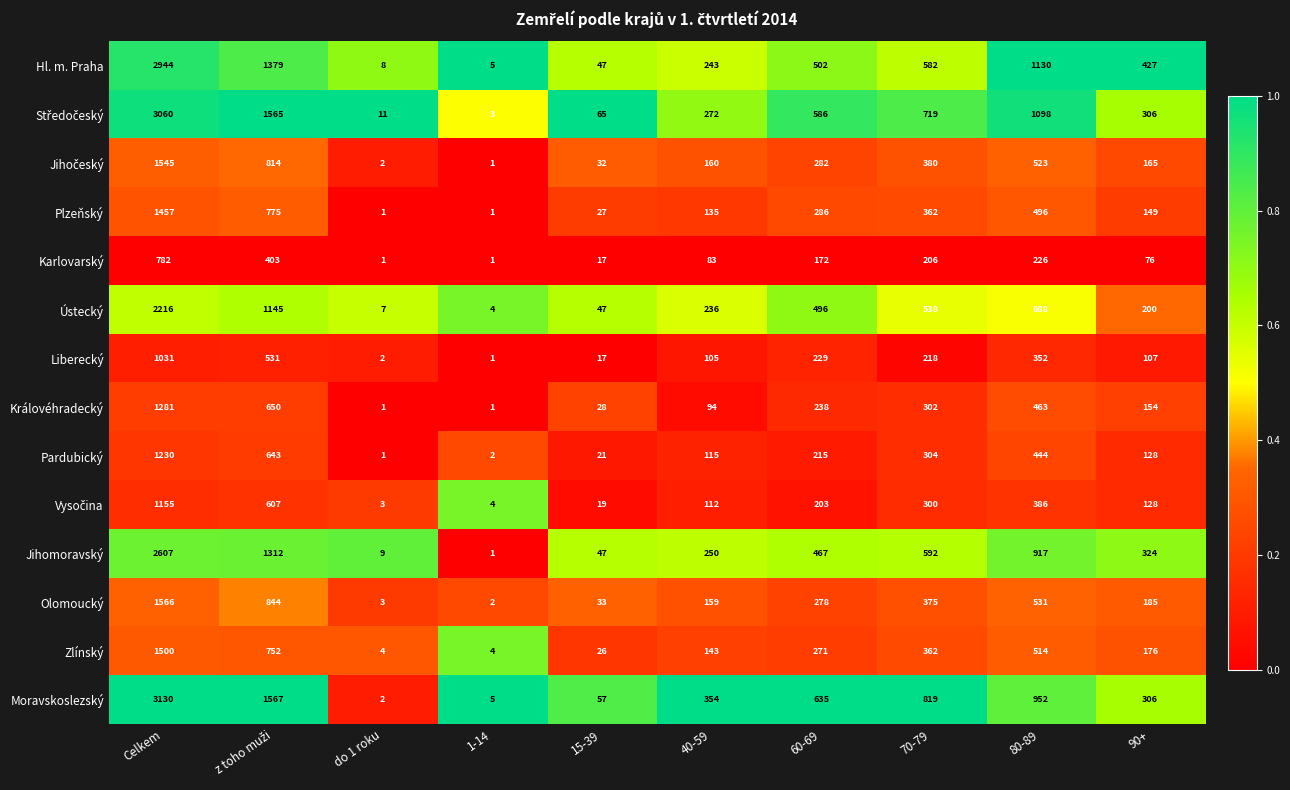

Between 40-59 and 90+, which series saw the biggest shift?

Hl. m. Praha